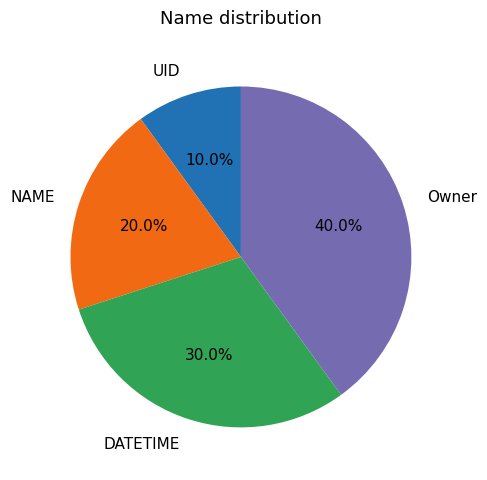

Is it true that Owner is 40% of the pie?

True